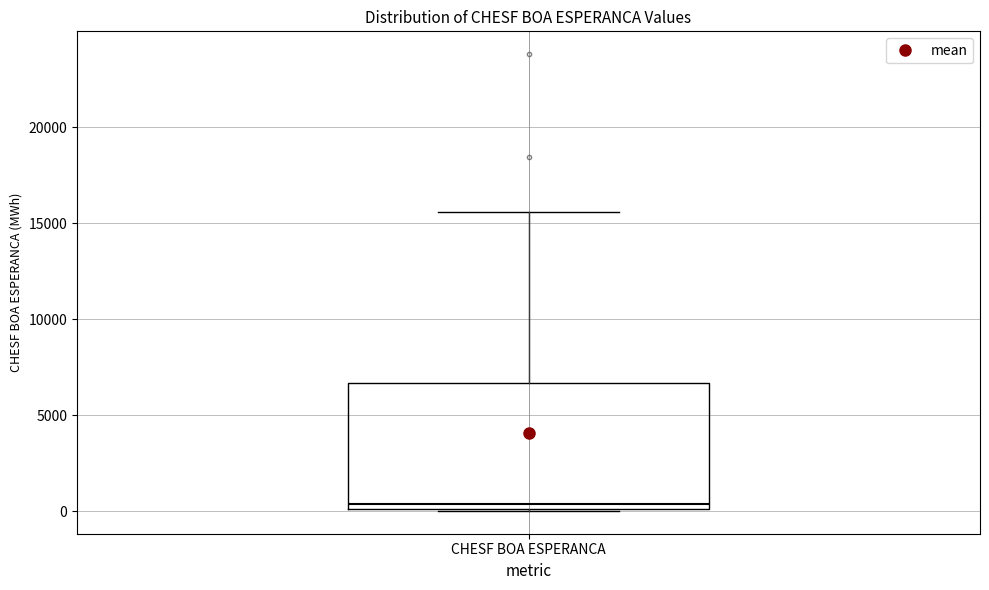

Where does the median line of the box for CHESF BOA ESPERANCA sit on the y-axis? The values are not printed on the chart, so give them approximately, as read against the axis.

500